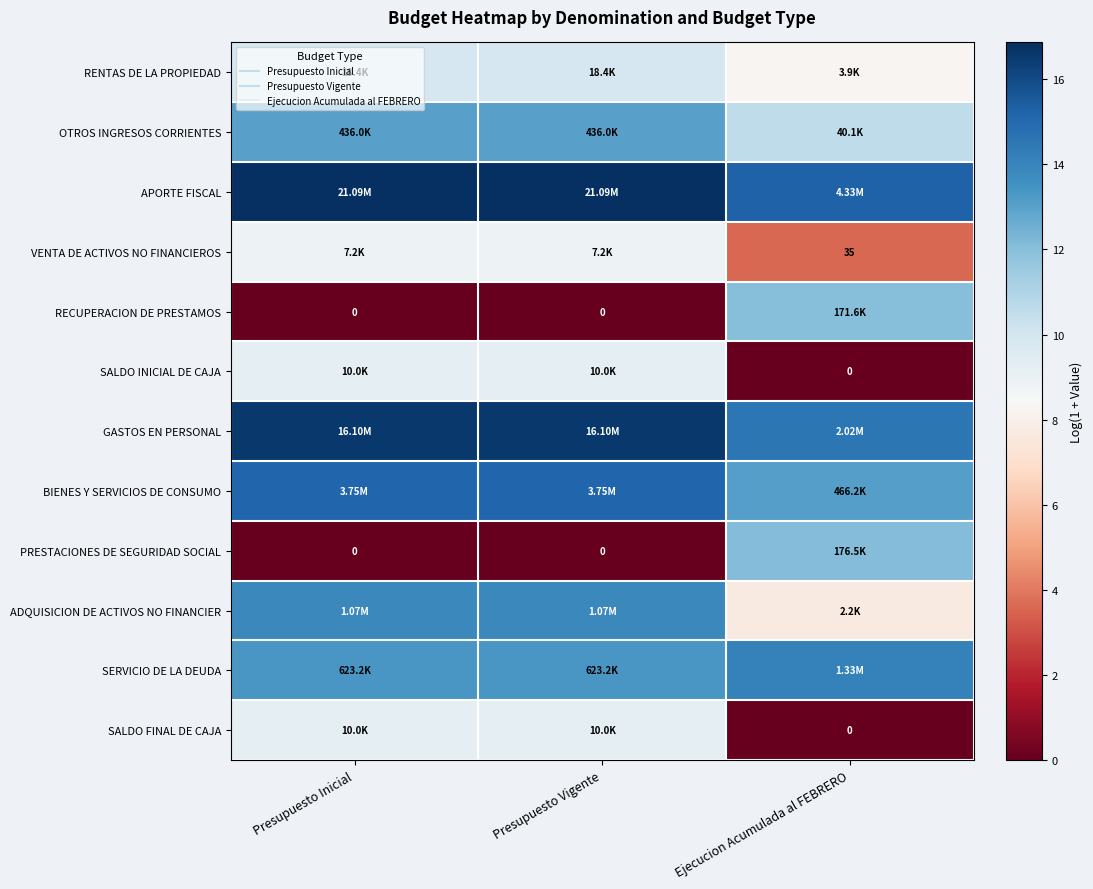

True or false: RECUPERACION DE PRESTAMOS has a value of 12.1 at Ejecucion Acumulada al FEBRERO.

True